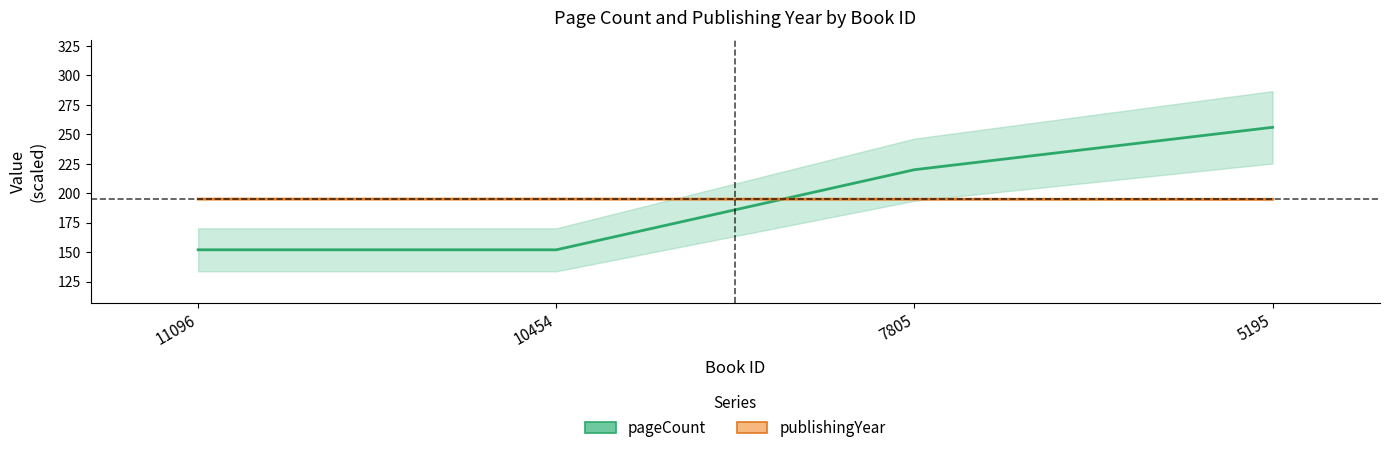

At which category is the sum across all series the highest?

5195